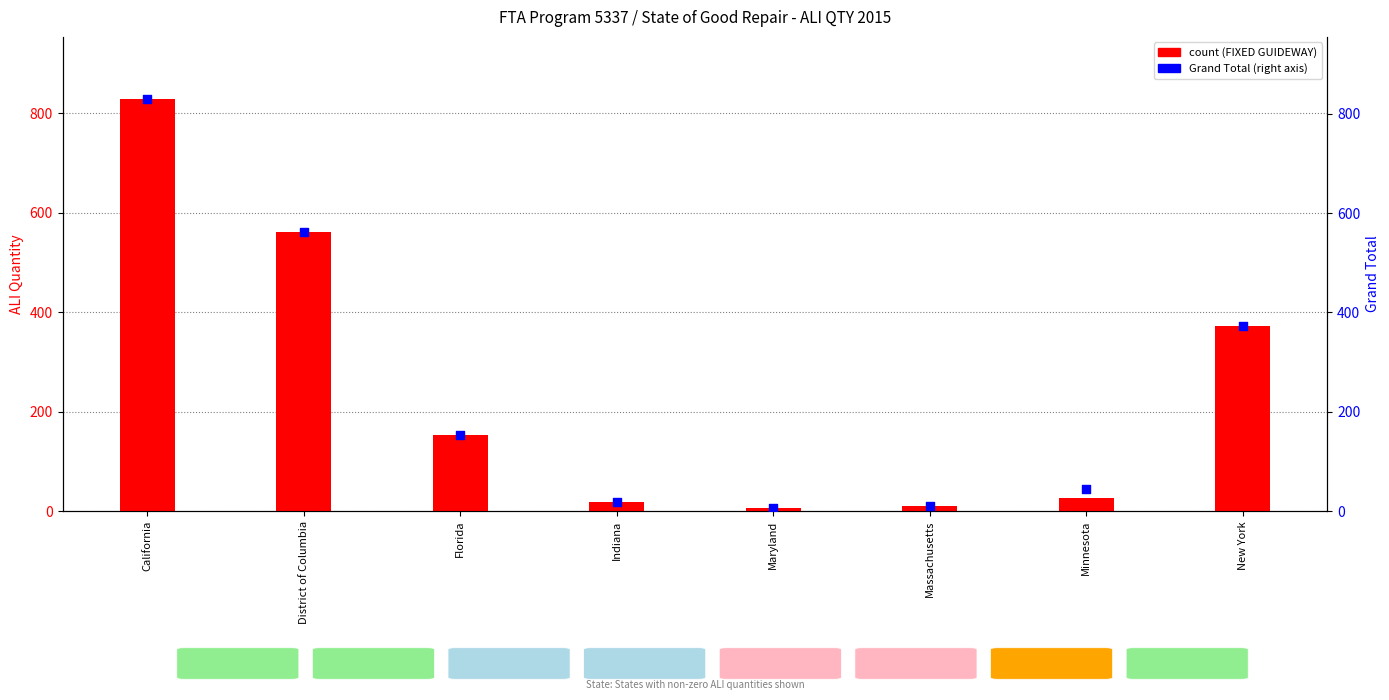

Which series has the largest Y range (max minus min)?

Grand Total (right)